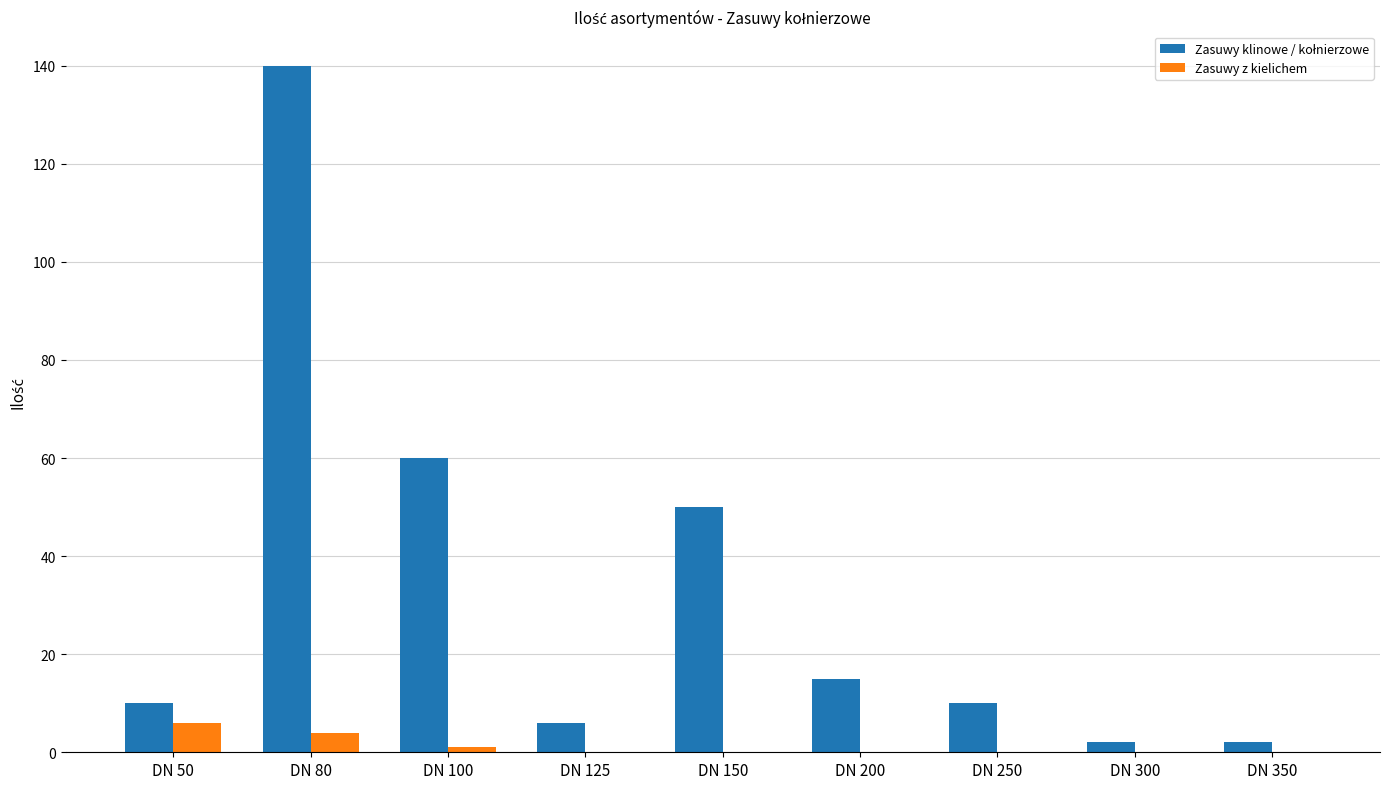

At which category is the sum across all series the highest?

DN 80